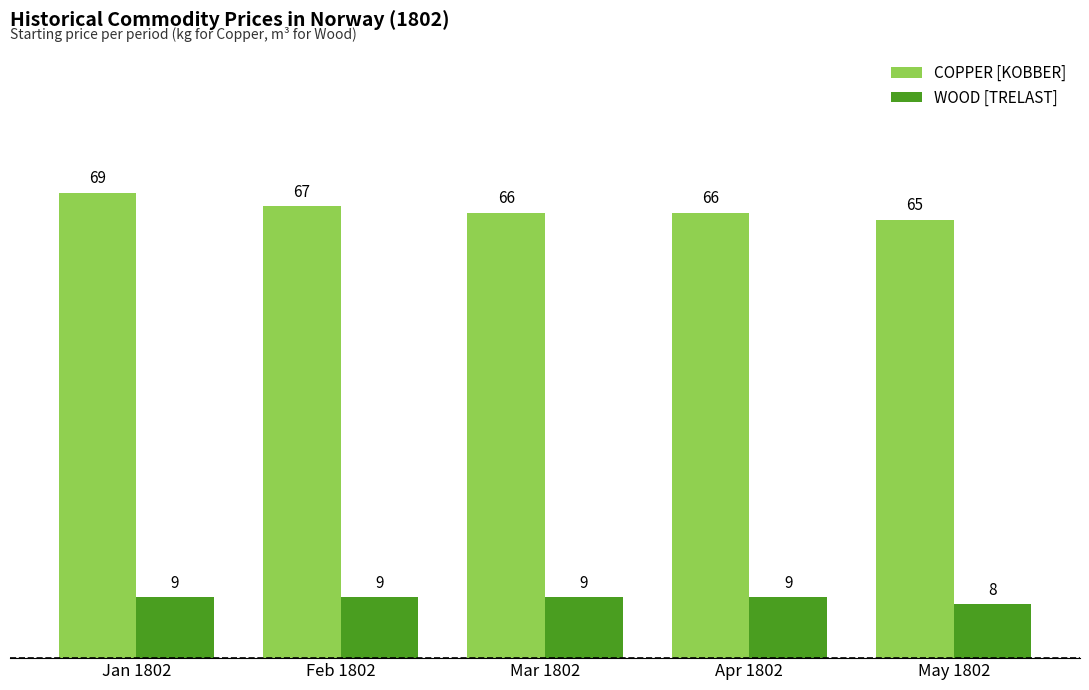

What is the average value of the WOOD [TRELAST] series?

9